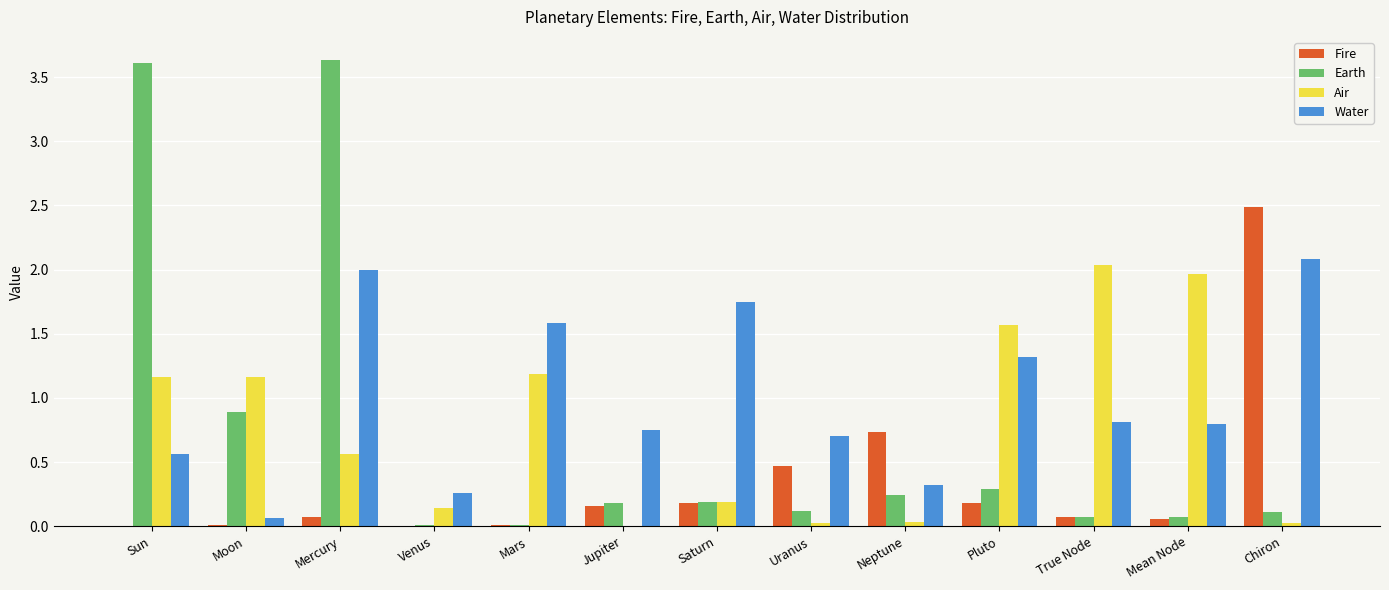

Count the number of data series in this chart.

4